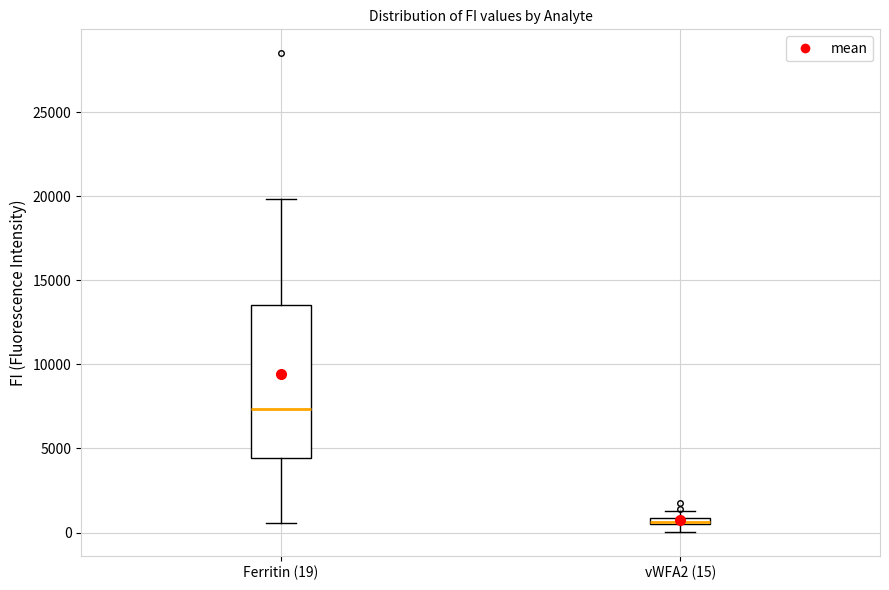

Where does the median line of the box for Ferritin (19) sit on the y-axis? The values are not printed on the chart, so give them approximately, as read against the axis.

7500